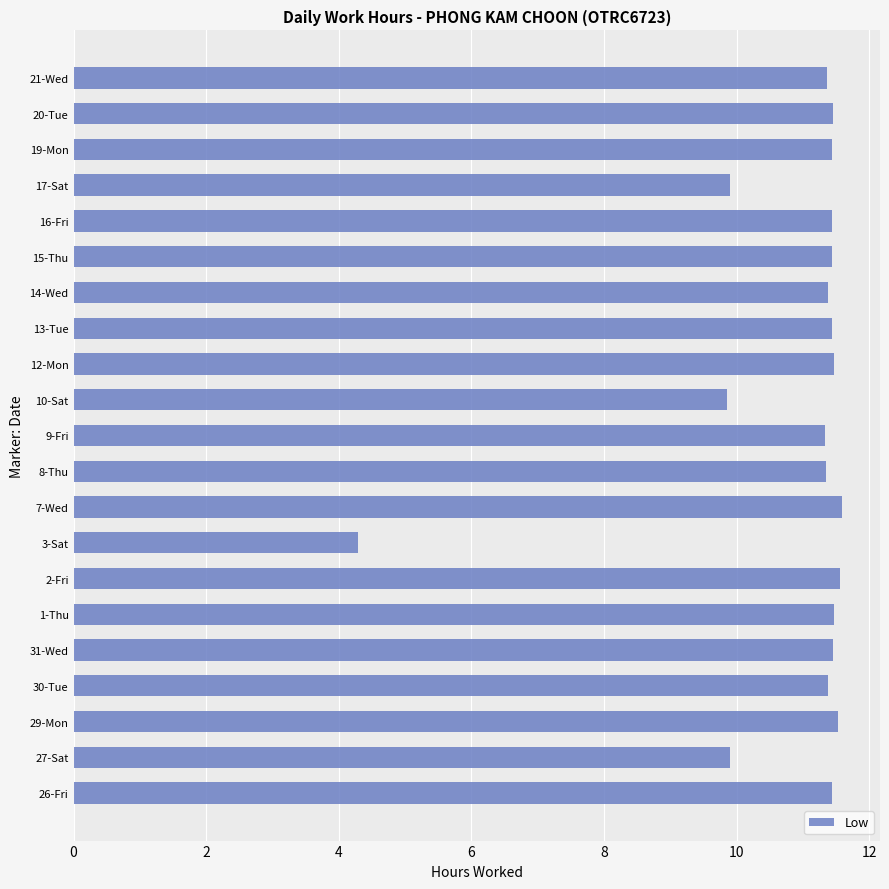

Approximately how many times larger is the value at 19-Mon compared to 7-Wed?

1.0